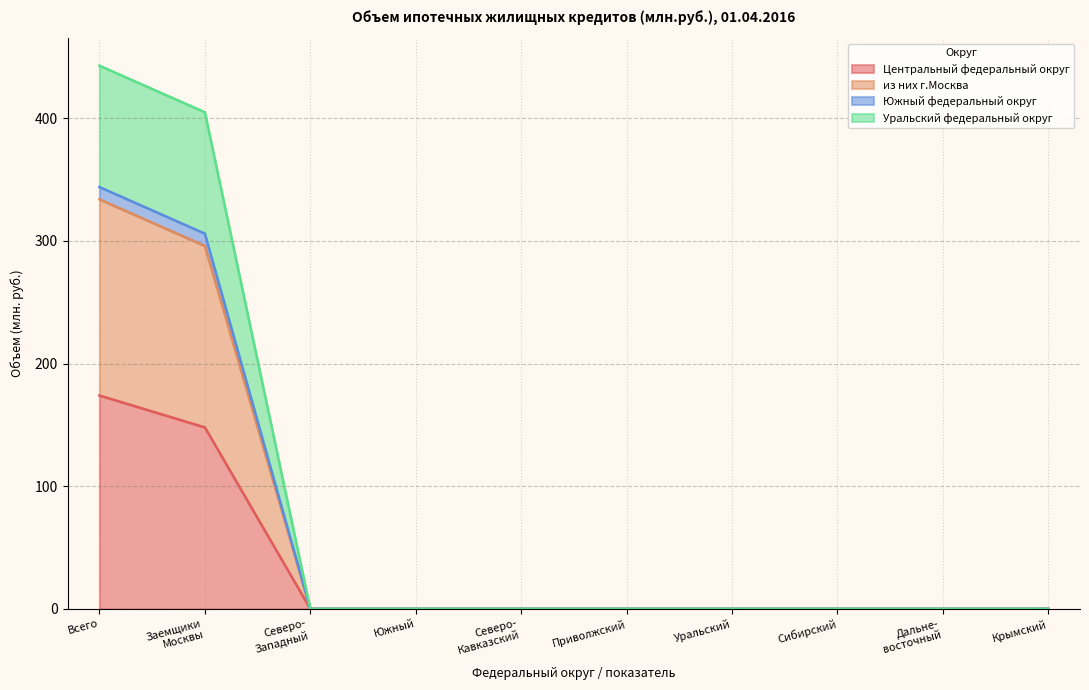

What is the label of the 1st point from the left?

Всего